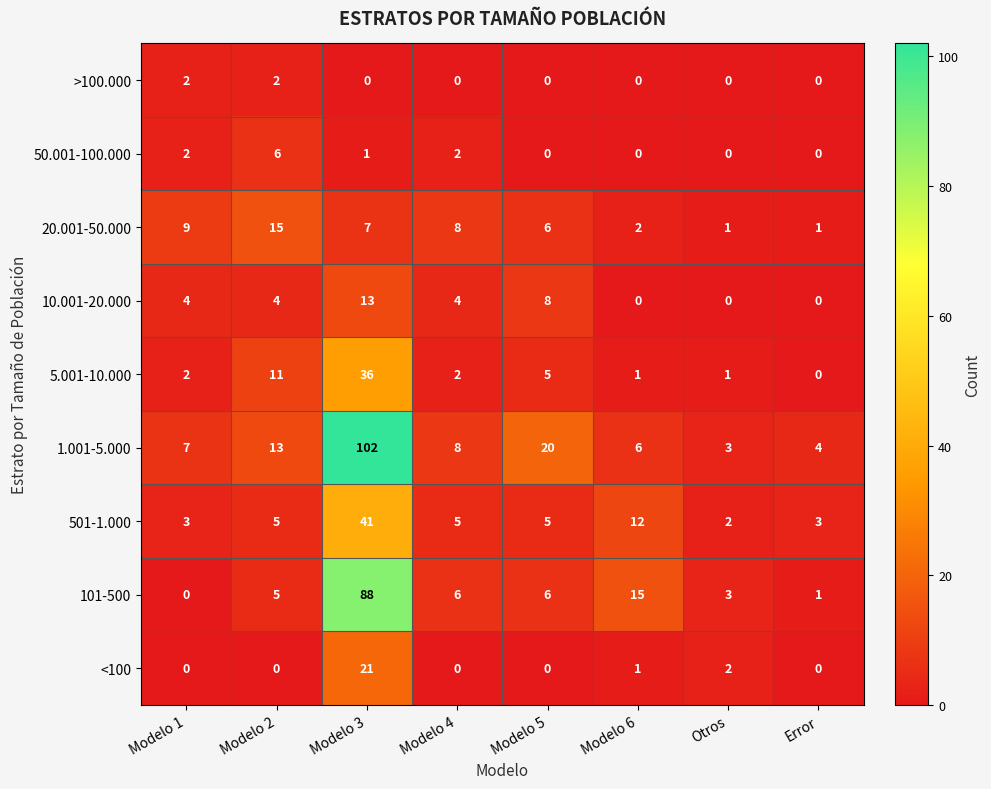

How many data points does each series have?

8